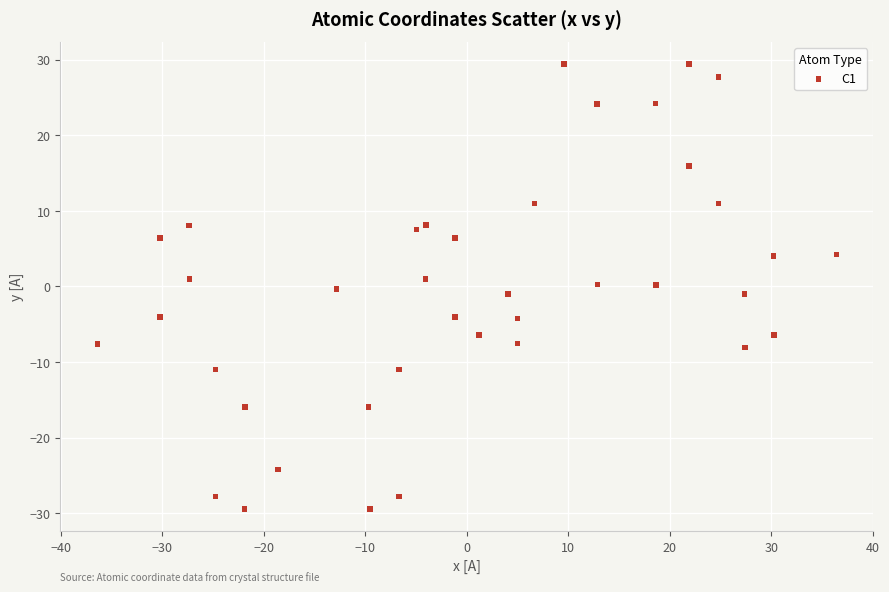

What is the range of Y values (max minus min)?

58.8